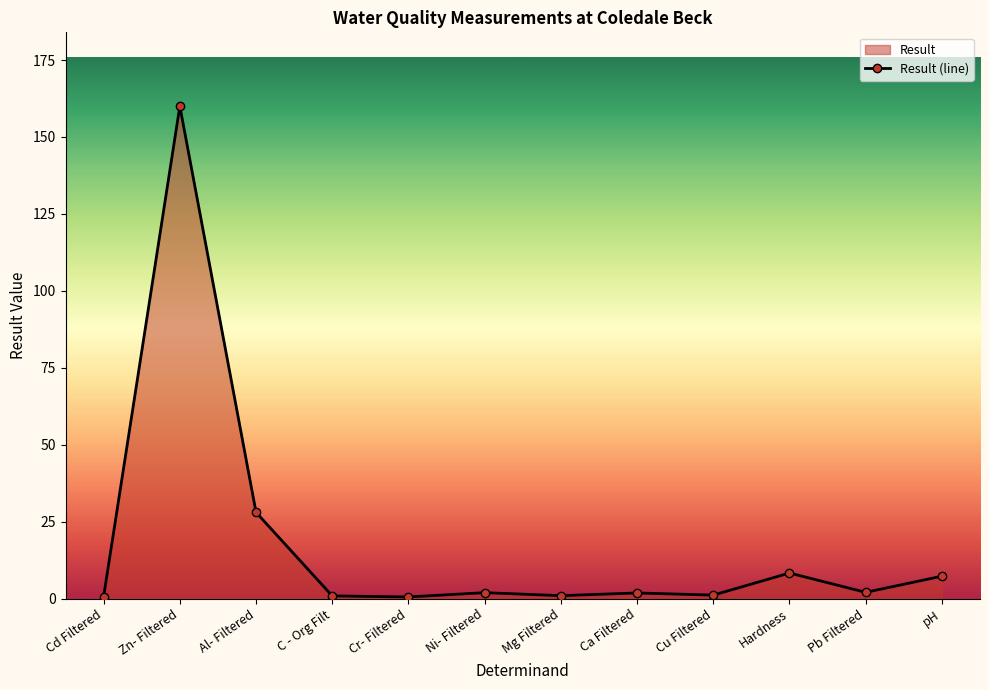

Reading left to right, transcribe all the data shown in this chart.

0.6	160.0	28.0	0.8	0.5	1.9	0.9	1.8	1.1	8.3	2.0	7.2